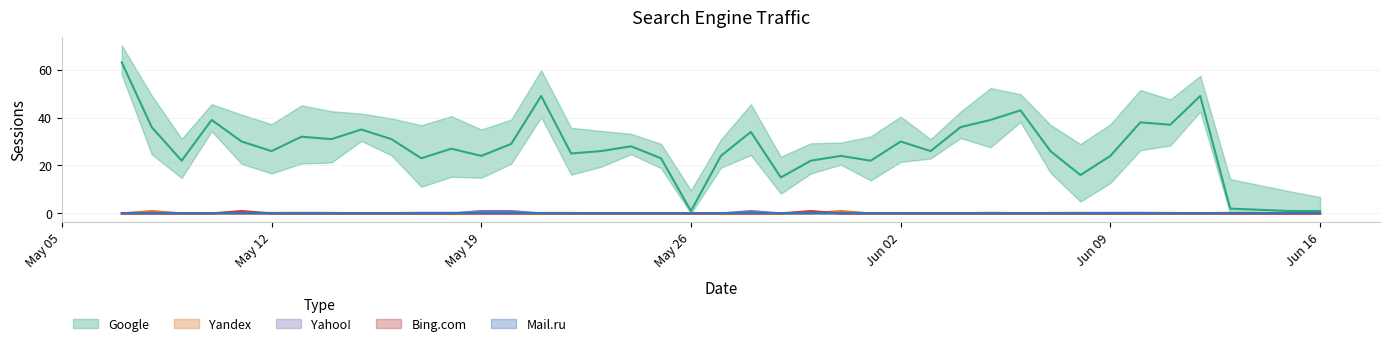

Which category has the lowest value across all series?

2019-06-16